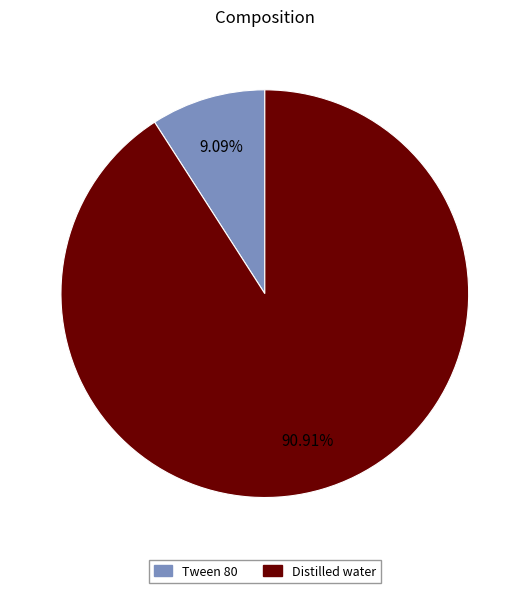

Which has a higher value, Tween 80 or Distilled water?

Distilled water